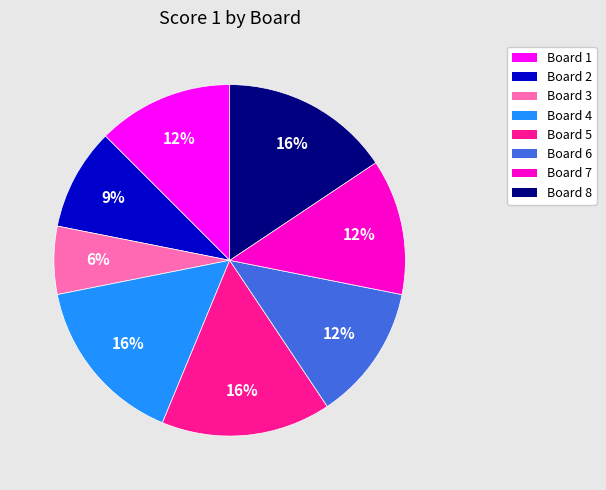

Do Board 6 and Board 1 together represent more than half of the pie?

No